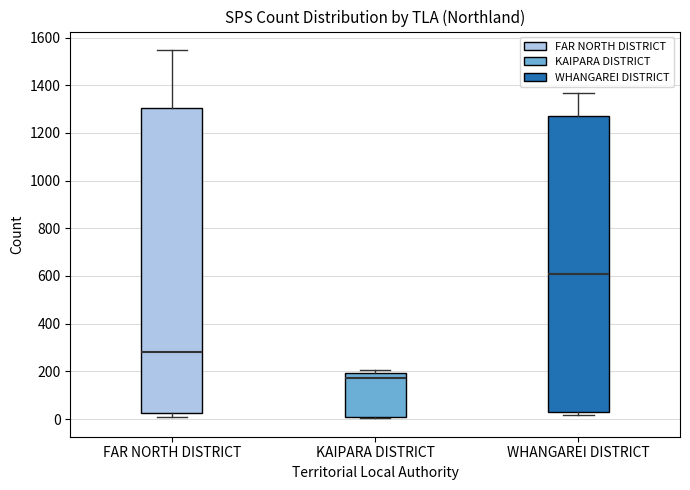

Reading left to right, transcribe this box plot: for each box, give where its median line is, the range the box spans, and where its two whiskers end, as read against the y-axis. The values are not printed on the chart, so give them approximately, as read against the axis.

FAR NORTH DISTRICT: median 280, box 20 to 1300, whiskers 0 to 1540
KAIPARA DISTRICT: median 180, box 0 to 200, whiskers 0 to 200 (just above the box's upper edge)
WHANGAREI DISTRICT: median 600, box 20 to 1280, whiskers 20 (just below the box's lower edge) to 1360